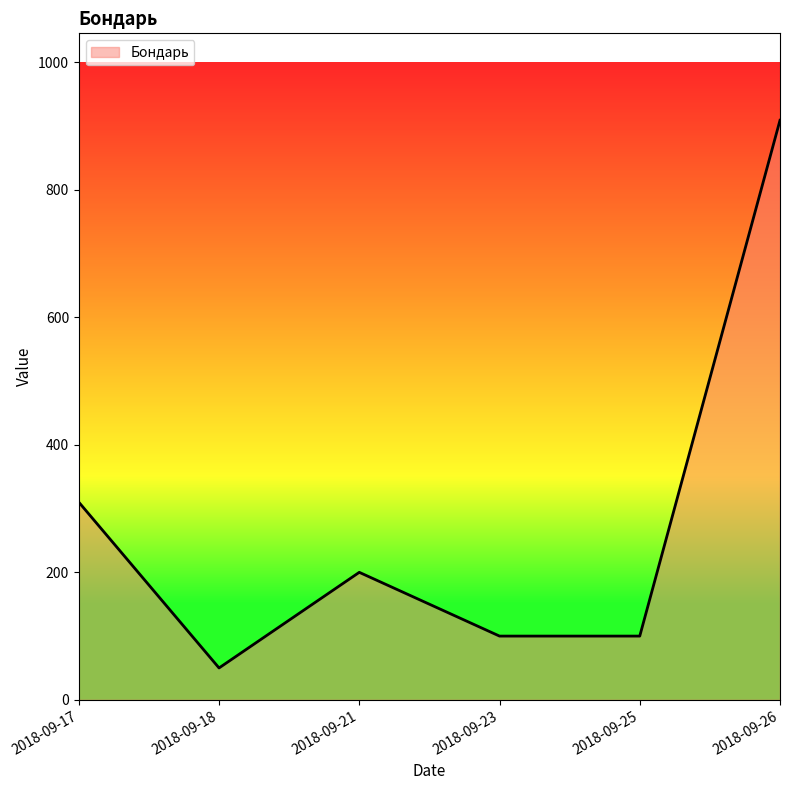

The chart shows a value of 200 at 2018-09-21. True or false?

True